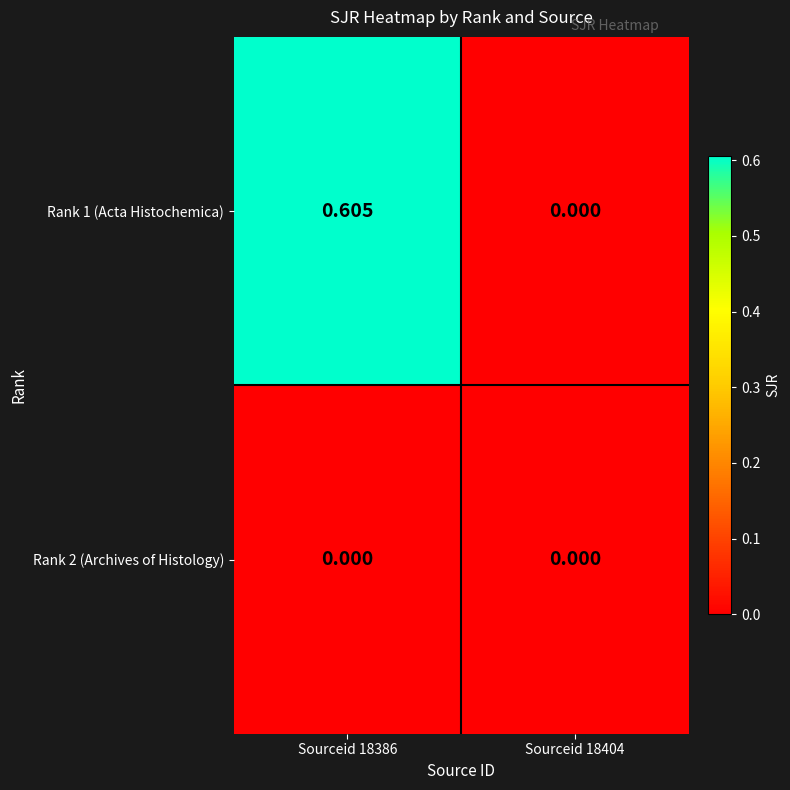

Is the value of Rank 1 (Acta Histochemica) at Sourceid 18386 greater than the value of Rank 2 (Archives of Histology) at Sourceid 18386?

Yes